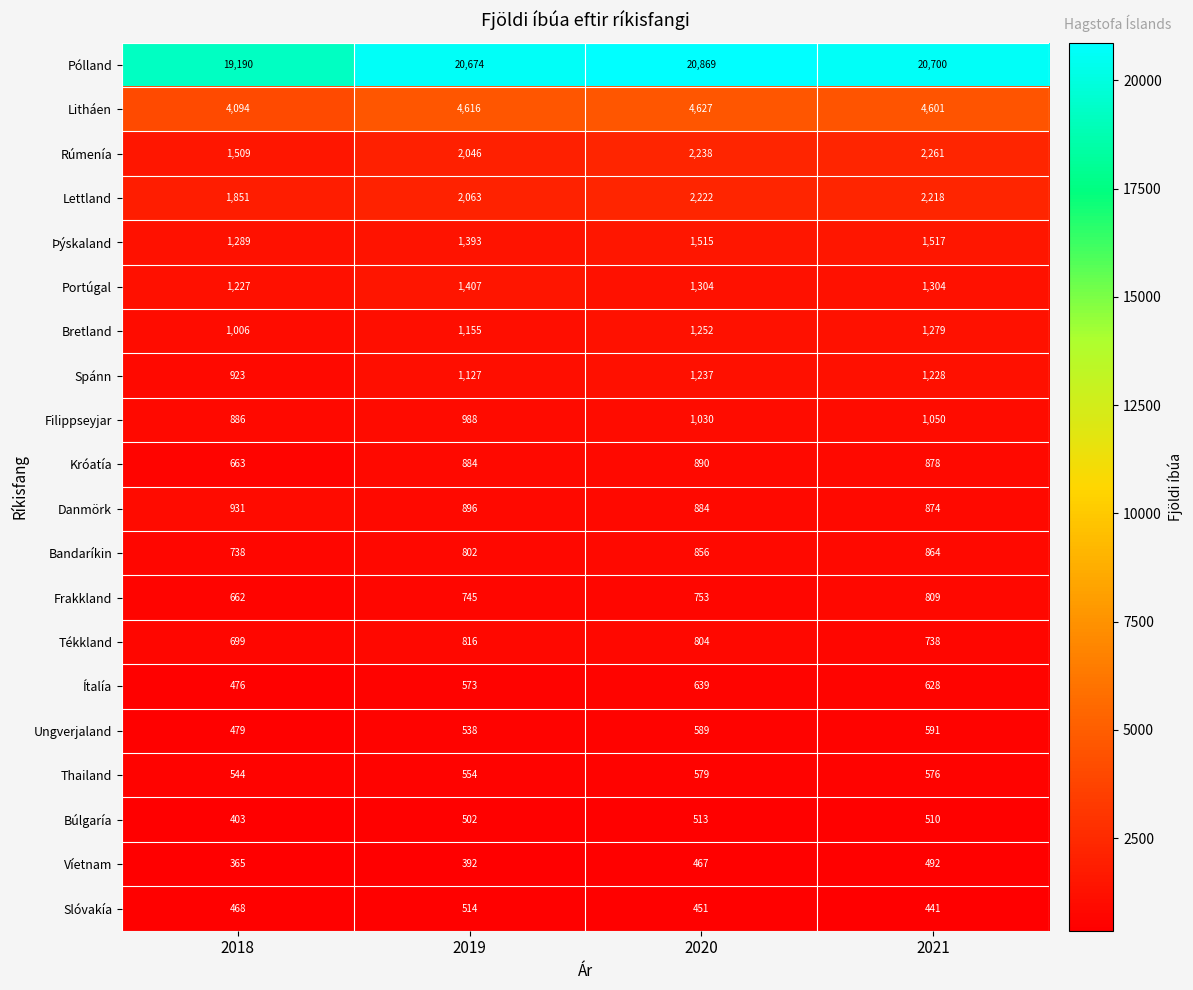

What is the total value across all series at 2021?

43559